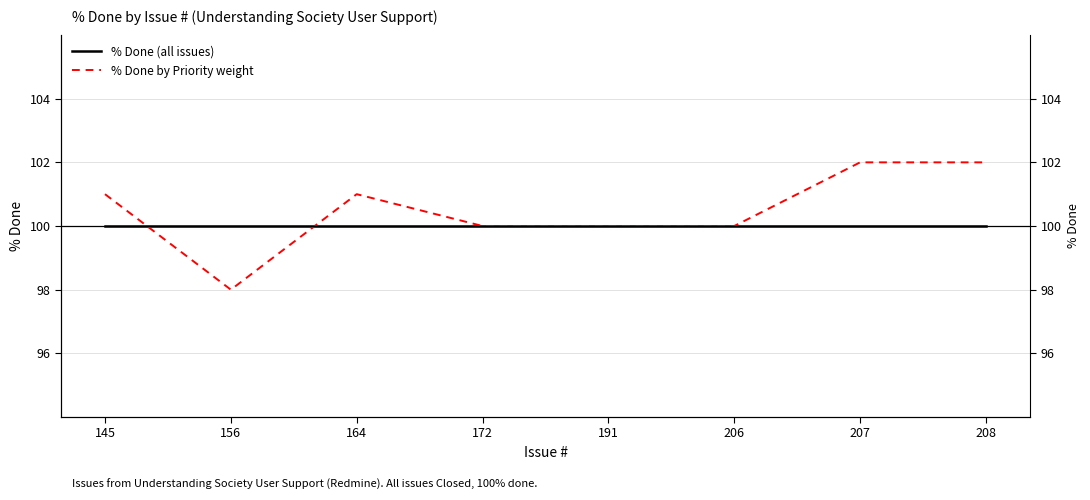

Which category has the highest value in the % Done by Priority weight series?

207